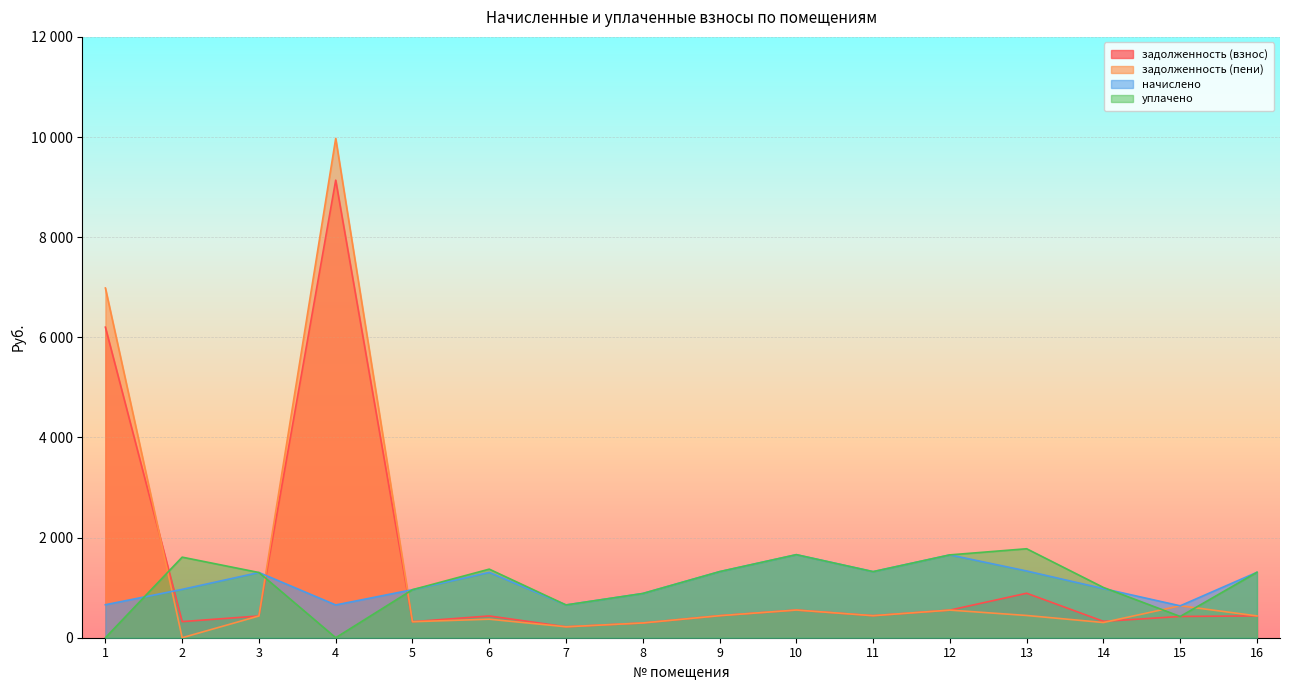

How many positive values does the задолженность (пени) series have?

15